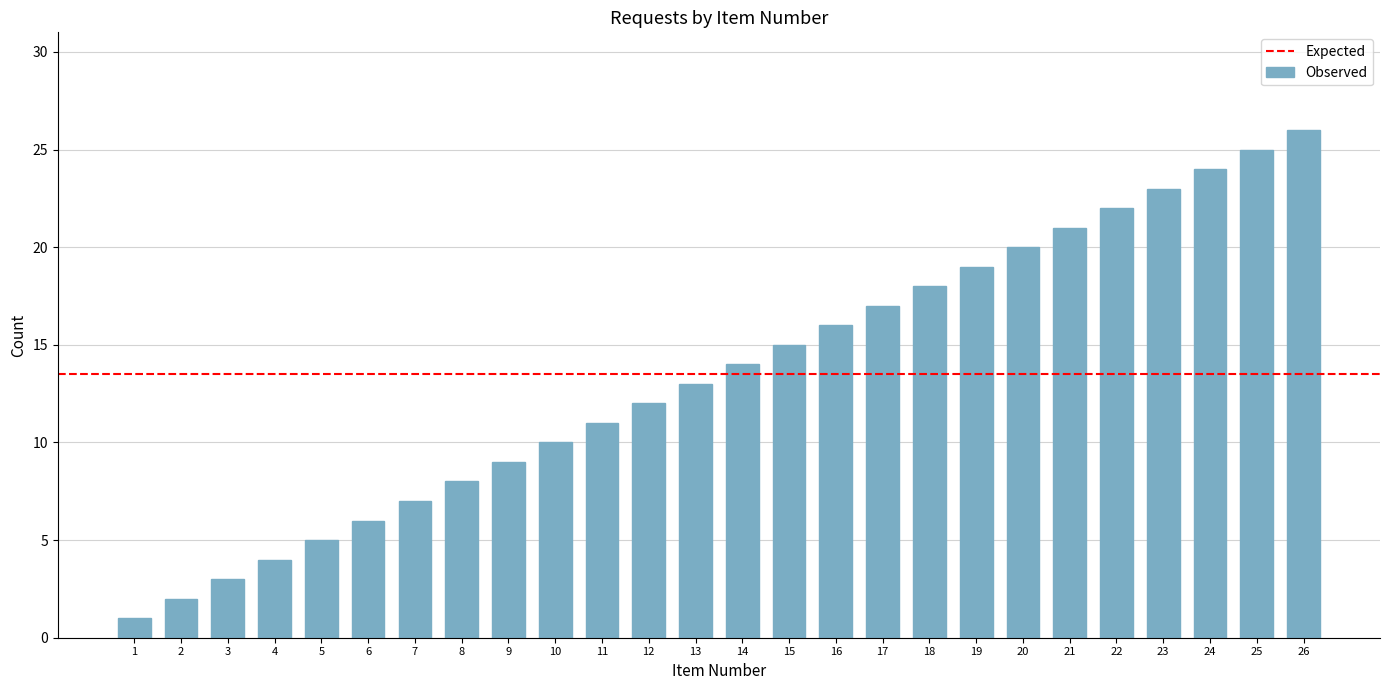

Count the number of categories in the chart.

26